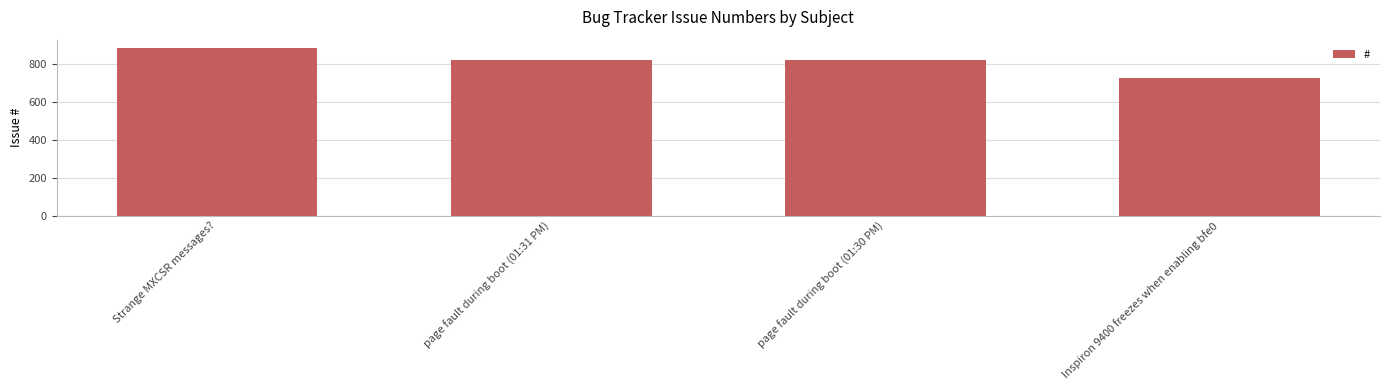

What position from the left is page fault during boot (01:31 PM)?

2